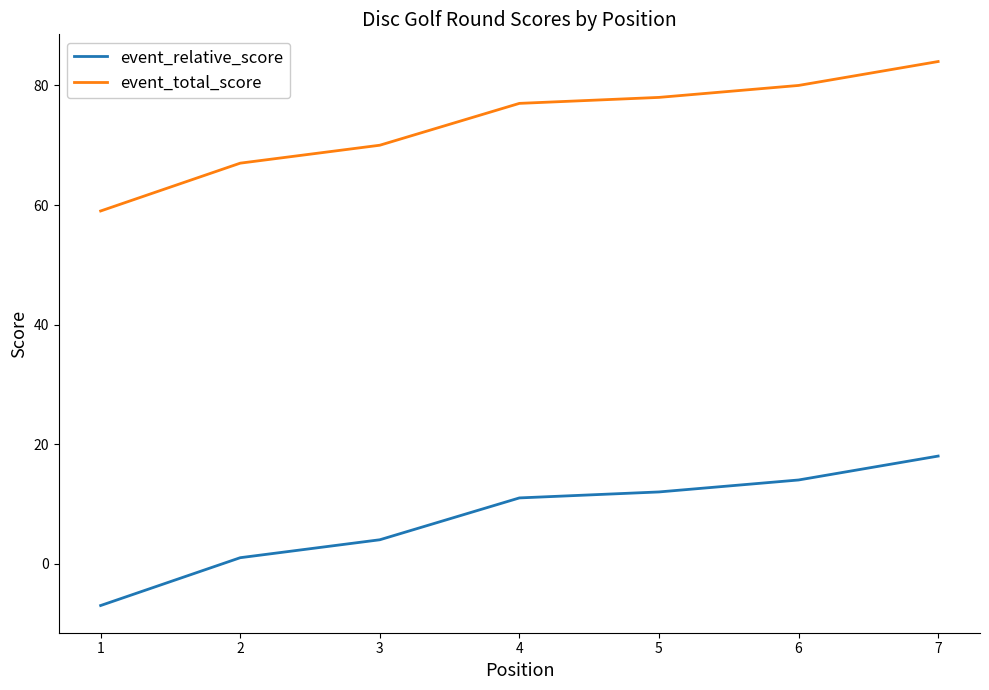

True or false: event_relative_score and event_total_score intersect in this chart.

False